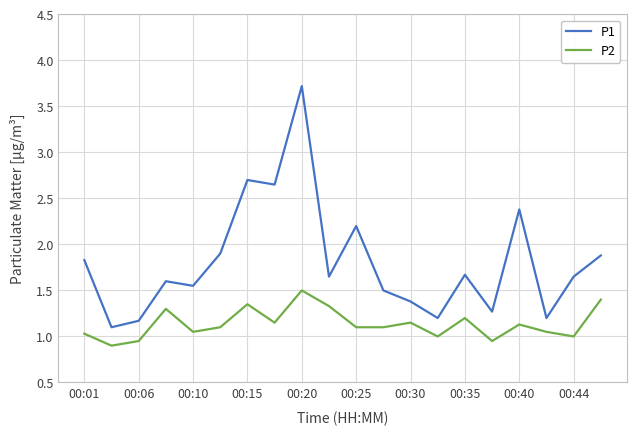

What is the highest value of the P2 series?

1.5